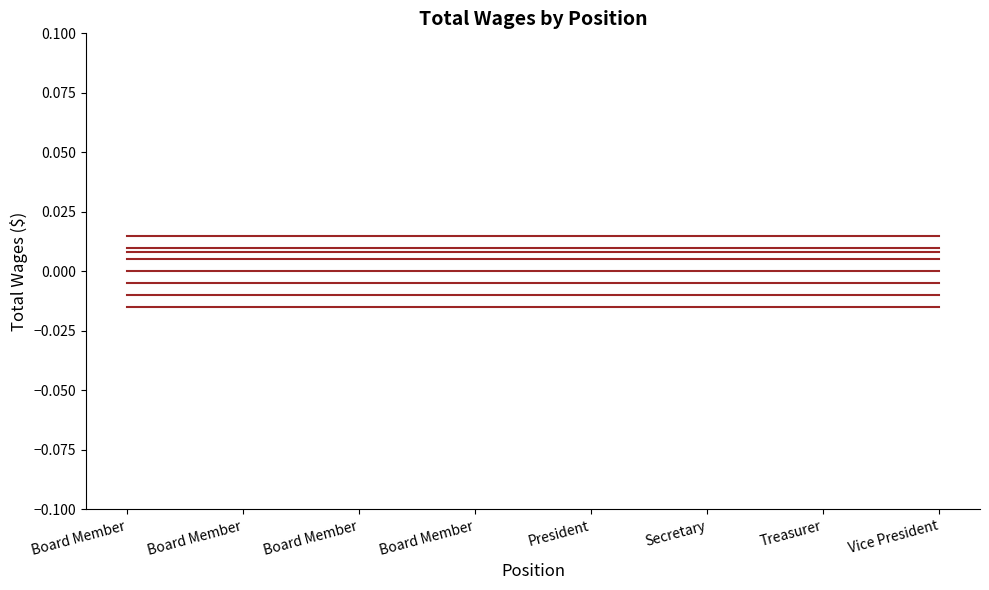

What is the label of the 4th point from the left?

Board Member